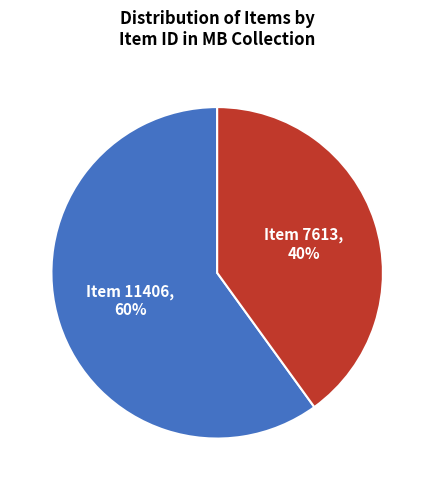

To the nearest percent, what percentage of the pie is Item 7613?

40%